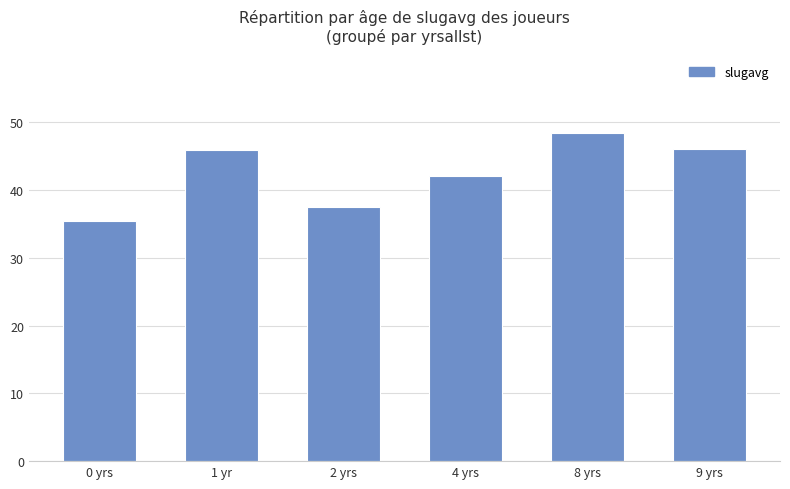

What is the label of the 2nd bar from the left?

1 yr